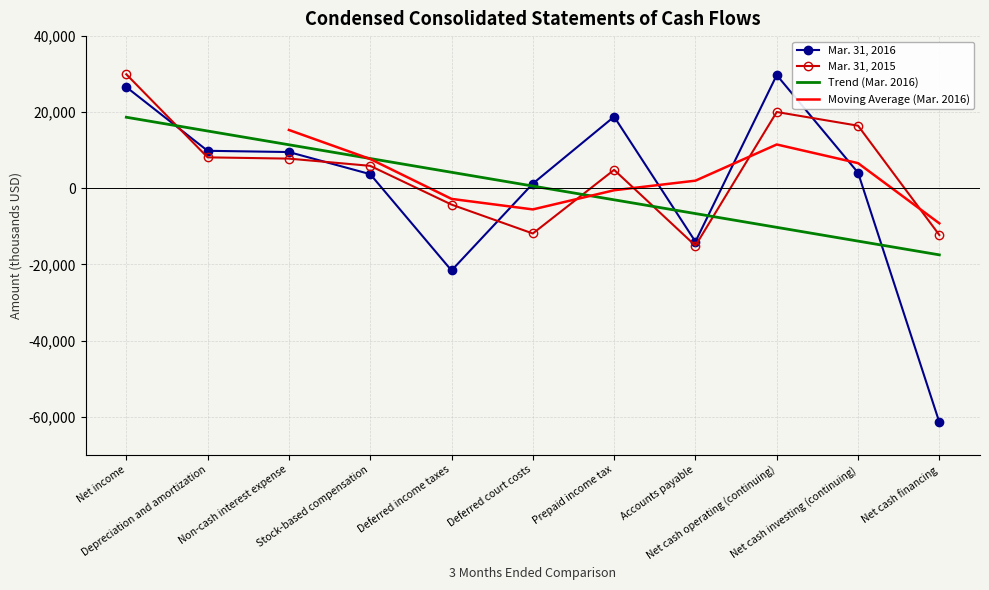

How many interior local peaks does the Mar. 31, 2016 series have?

2